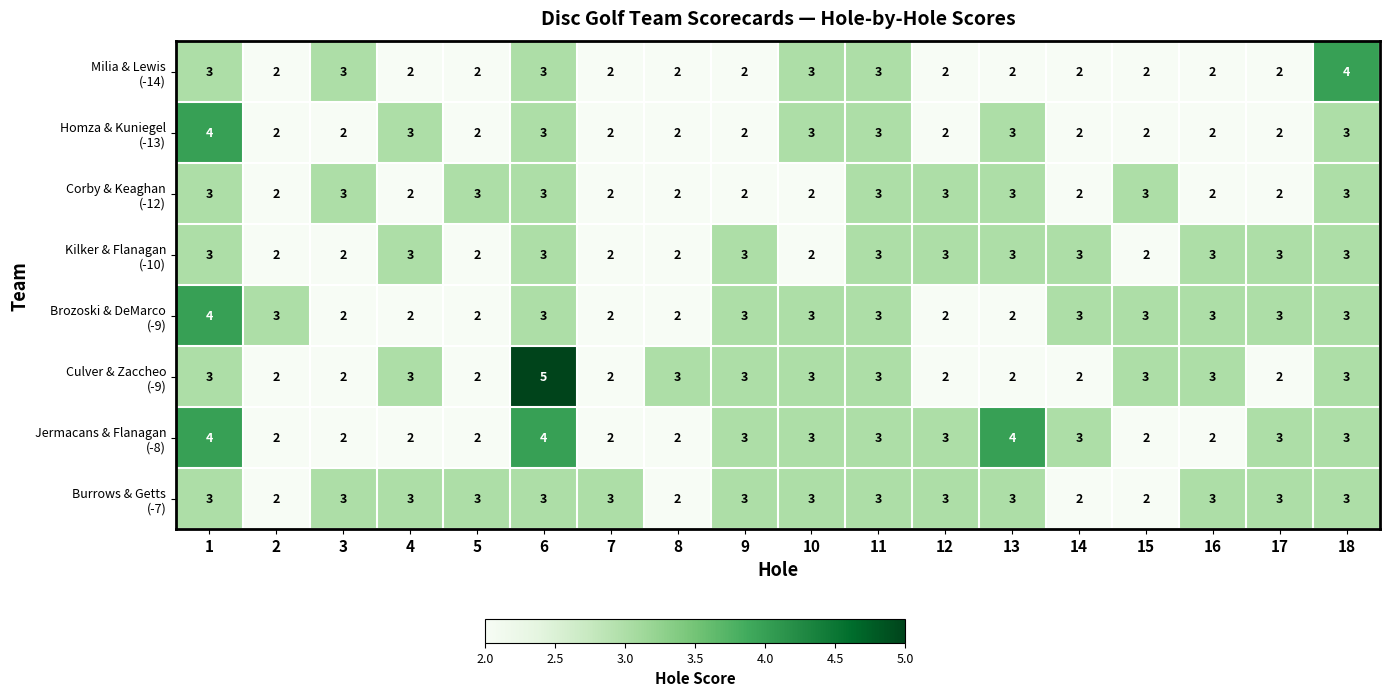

At which category does the chart reach its peak across all series?

6